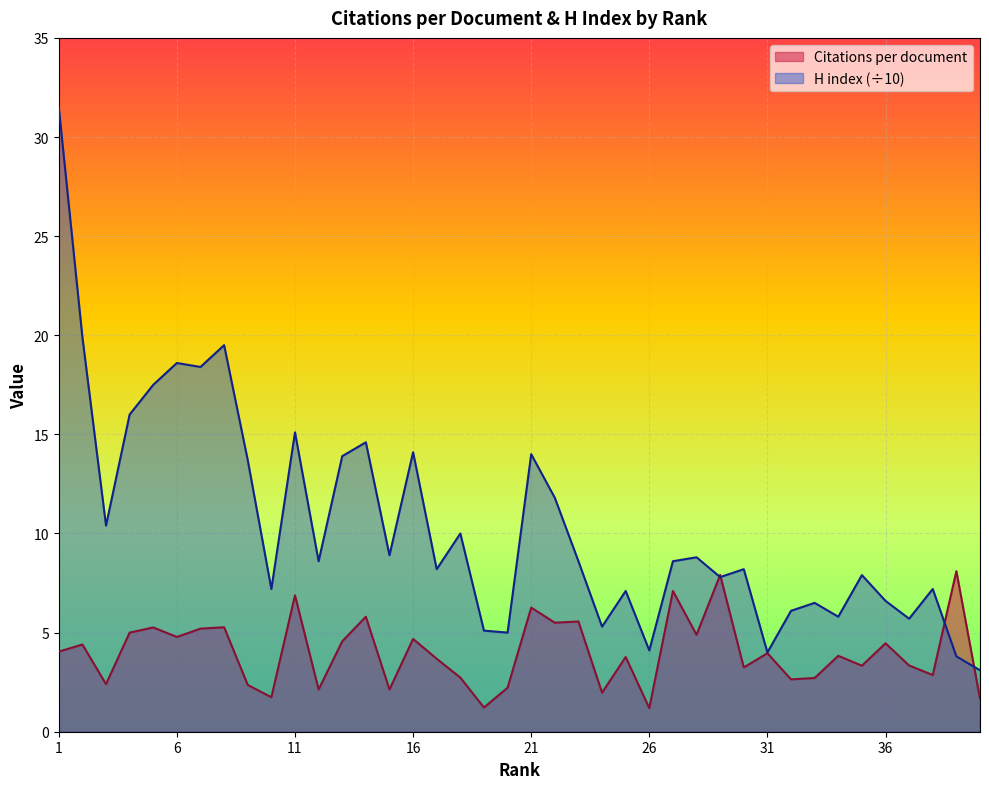

How many values in the H index (normalized) series are below 8?

17